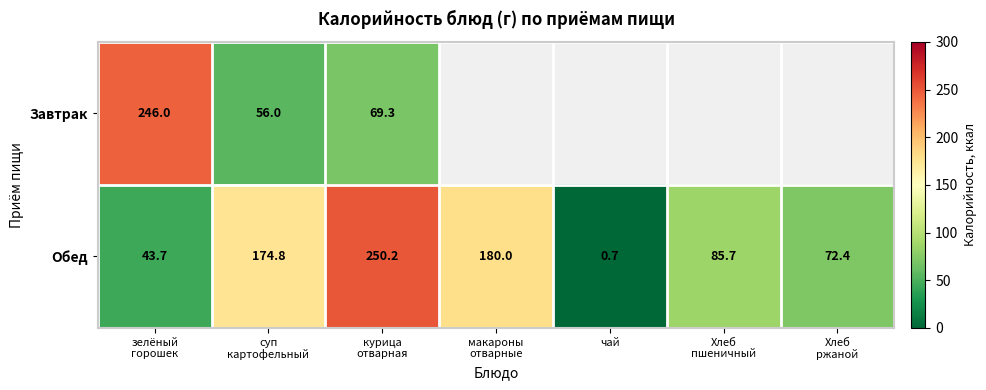

Is it true that Обед equals 0.7 at чай?

True